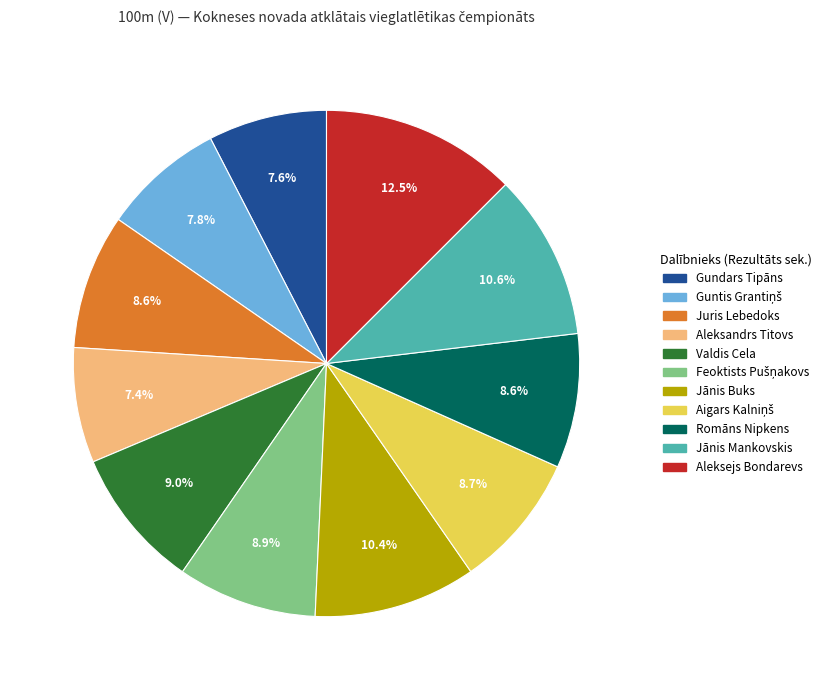

To the nearest percent, what percentage of the pie is Gundars Tipāns?

8%